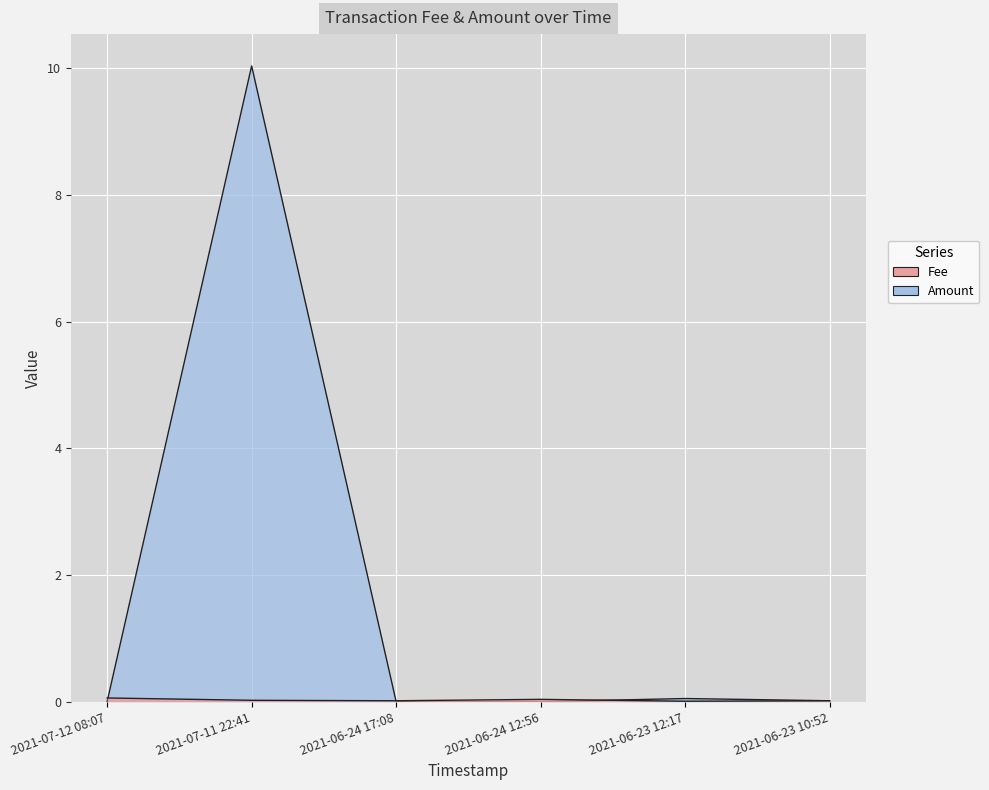

True or false: Amount and Fee intersect in this chart.

True